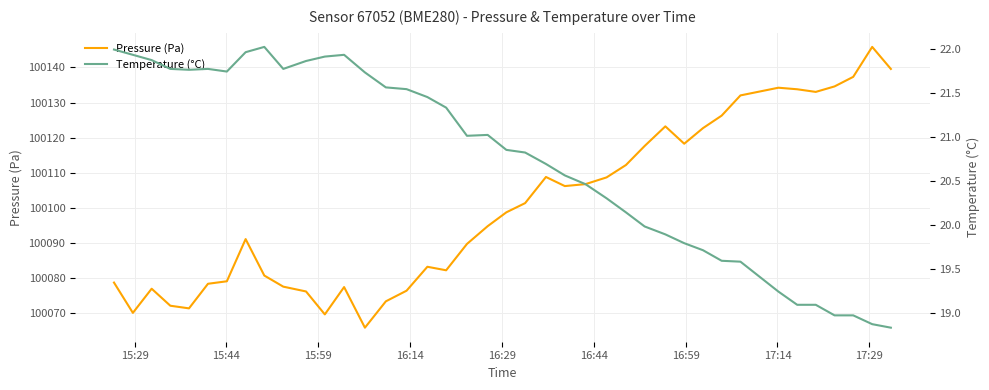

In Temperature (°C), how many points are higher than both neighbors (excluding endpoints)?

4